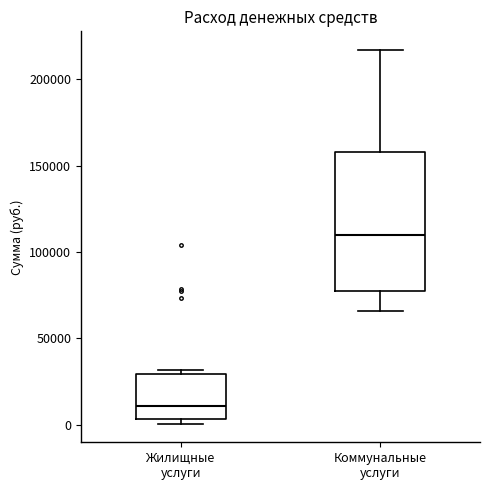

Reading left to right, transcribe this box plot: for each box, give where its median line is, the range the box spans, and where its two whiskers end, as read against the y-axis. The values are not printed on the chart, so give them approximately, as read against the axis.

Жилищные услуги: median 10000, box 5000 to 30000, whiskers 0 to 30000 (just above the box's upper edge)
Коммунальные услуги: median 110000, box 75000 to 160000, whiskers 65000 to 215000